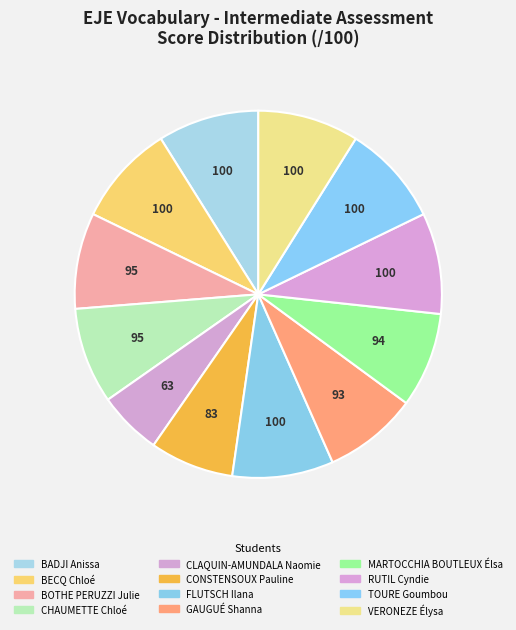

What percentage do CONSTENSOUX Pauline and FLUTSCH Ilana together represent?

16.3%